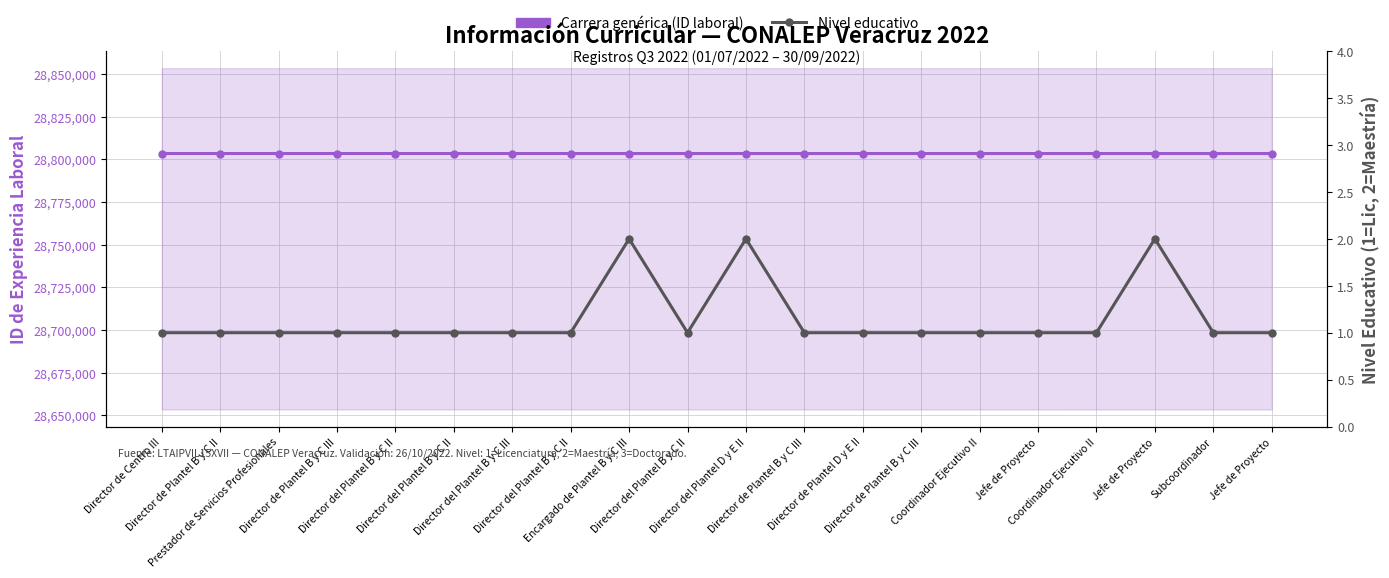

Which series has the largest range (max minus min)?

Carrera genérica